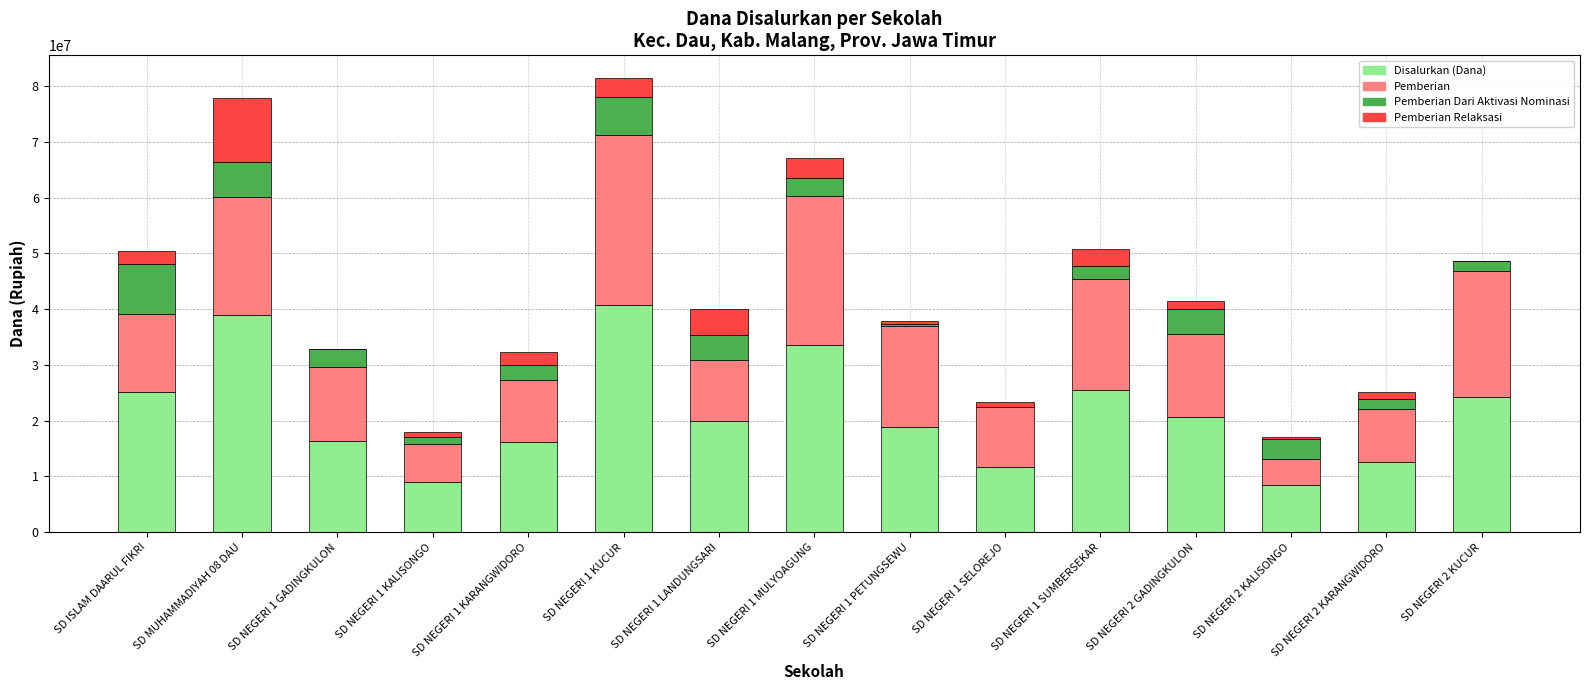

Is it true that Disalurkan (Dana) equals 5627312 at SD NEGERI 1 KALISONGO?

False